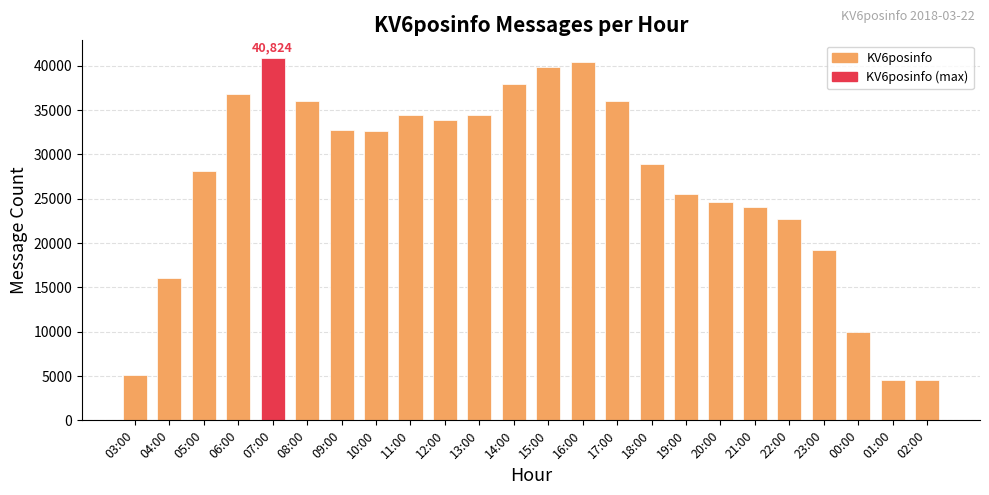

What is the change in value from 03:00 to 23:00?

+14092